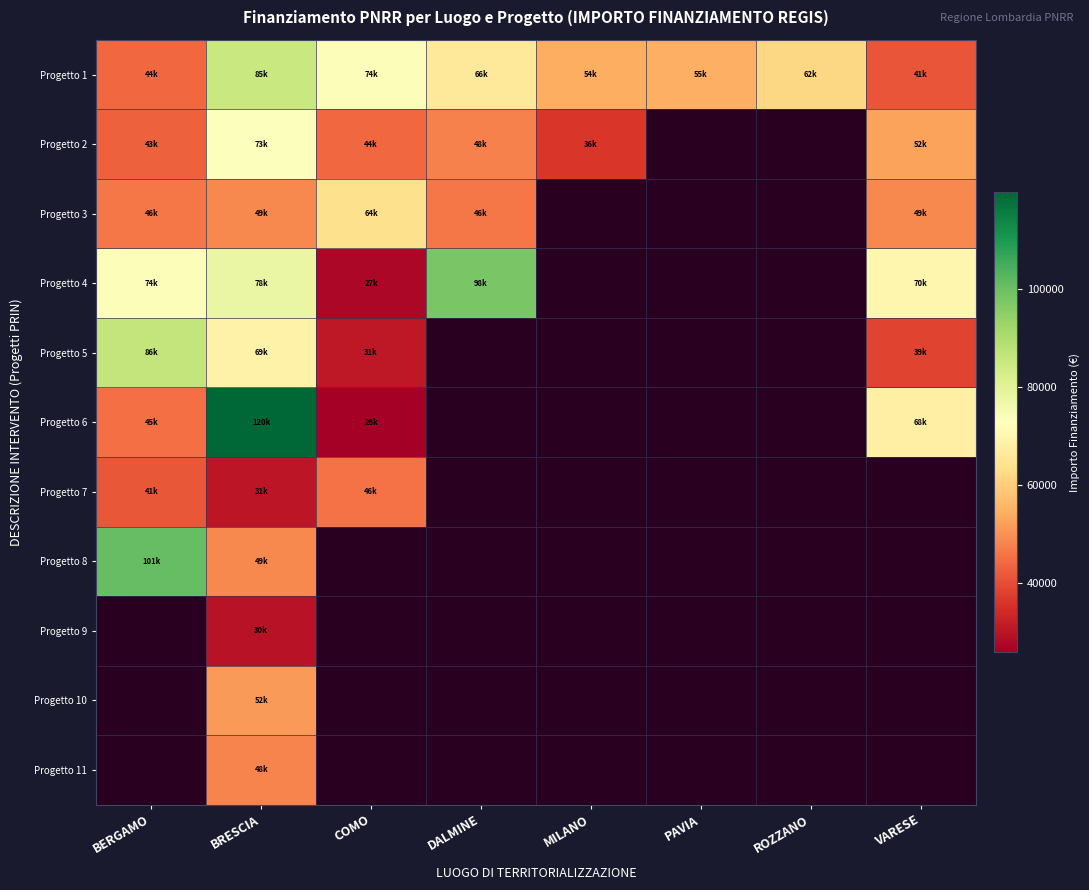

Is the value of Progetto 7 at PAVIA greater than the value of Progetto 8 at COMO?

No